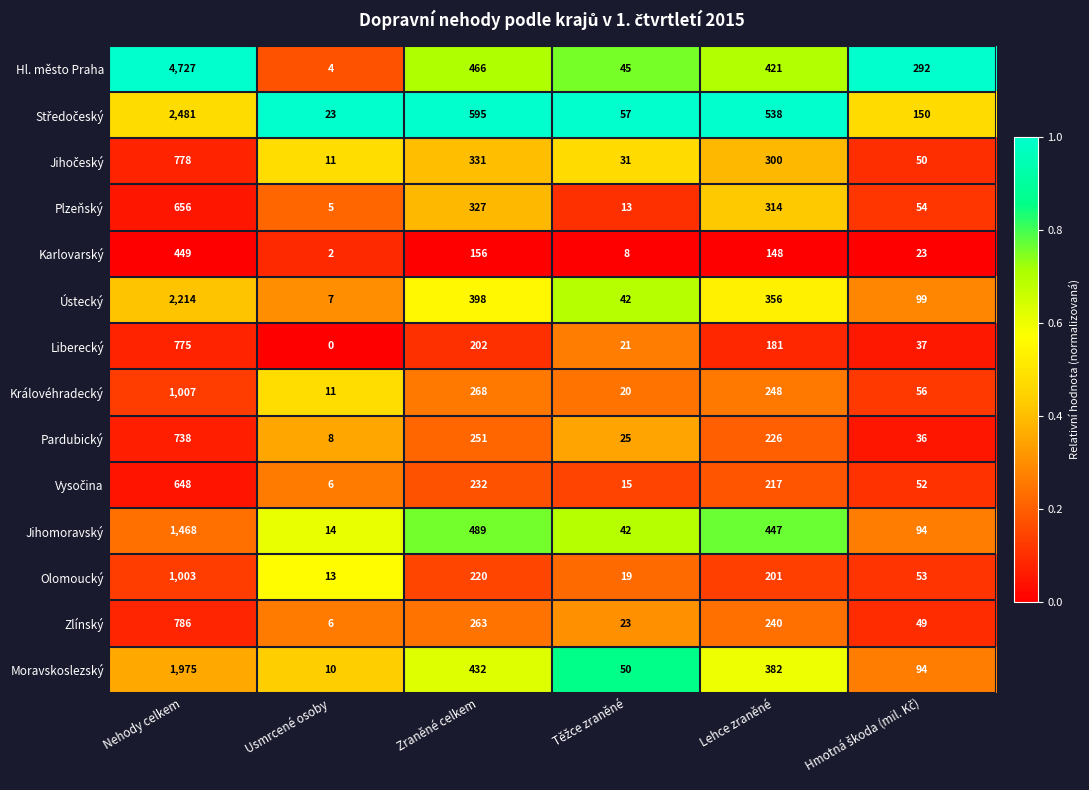

What is the difference between the second highest and second lowest values in the Plzeňský series?

314